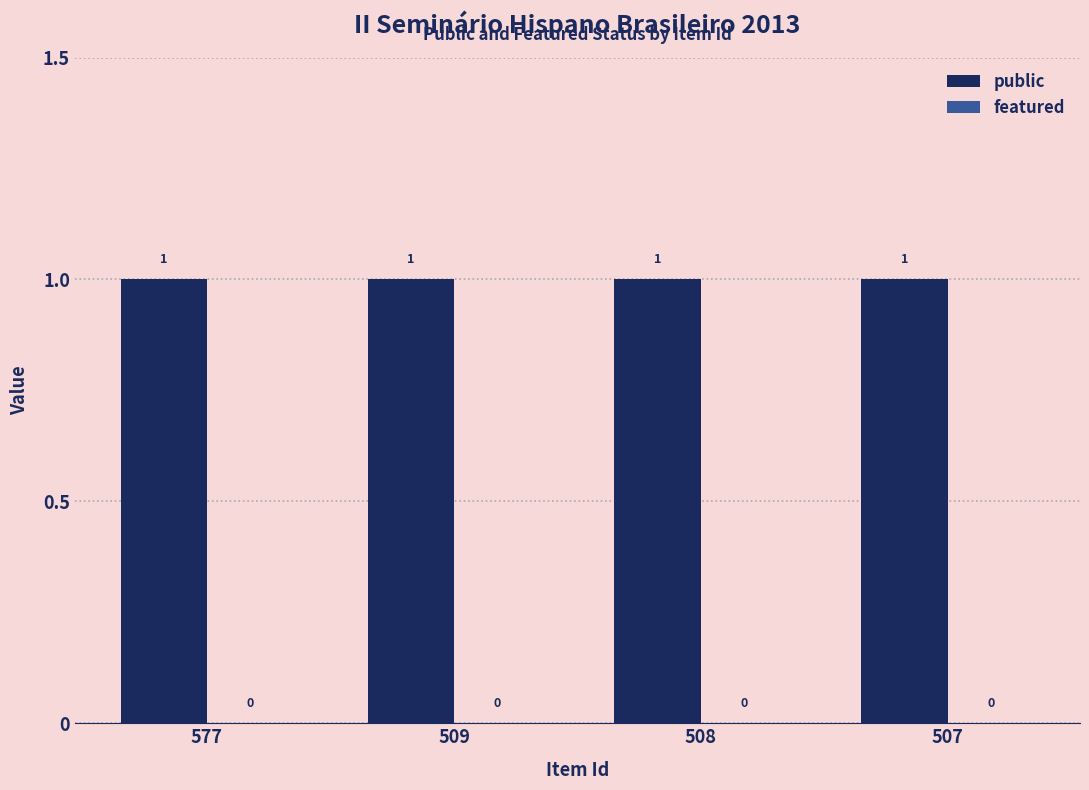

Reading left to right, extract all data points from this chart.

public: 577=1	509=1	508=1	507=1
featured: 577=0	509=0	508=0	507=0